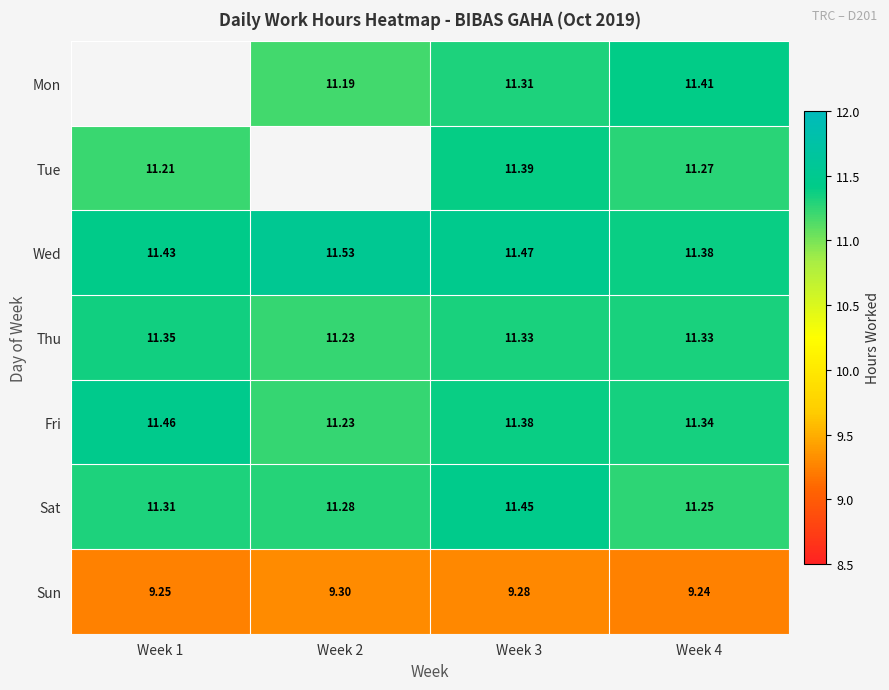

Between Week 2 and Week 1, which is larger?

Week 1